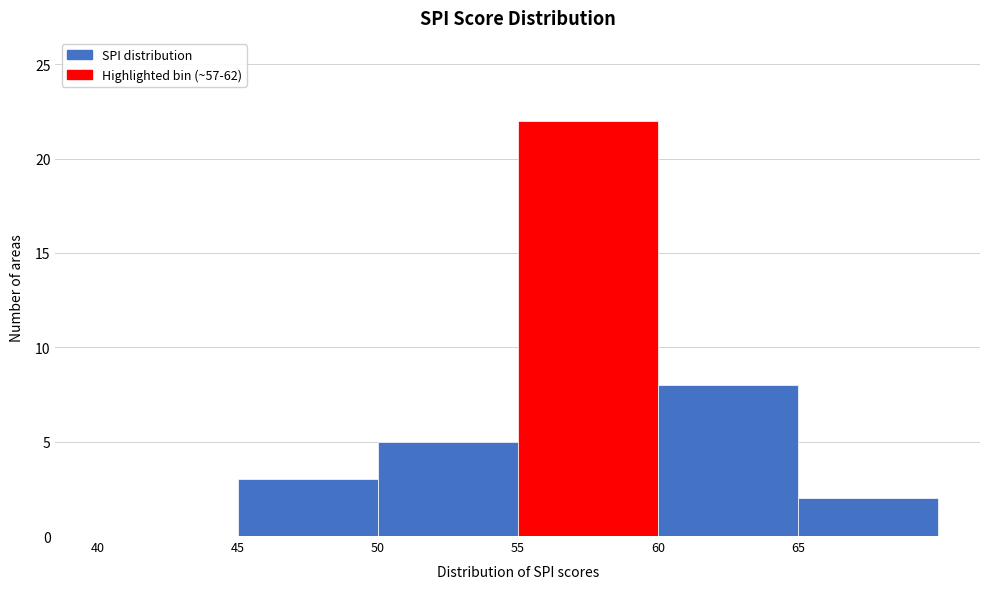

Reading left to right, list every bar in this chart as the range it spans on the x-axis followed by its height. The values are not printed on the chart, so give them approximately, as read against the axis.

40 to 45: 0
45 to 50: 3
50 to 55: 5
55 to 60: 22
60 to 65: 8
65 to 70: 2